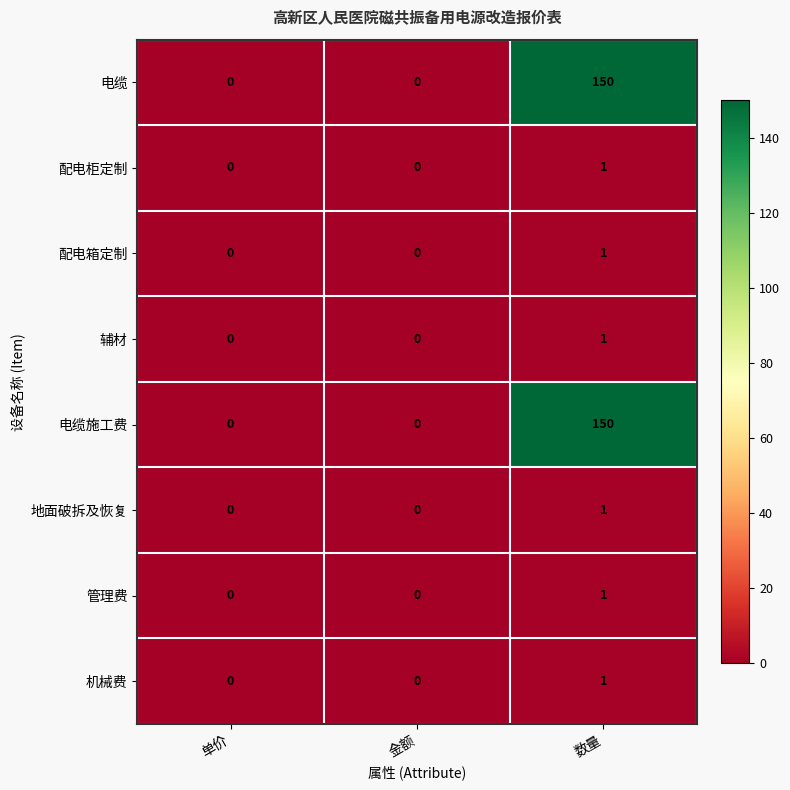

Is the value of 机械费 at 金额 greater than the value of 配电箱定制 at 数量?

No